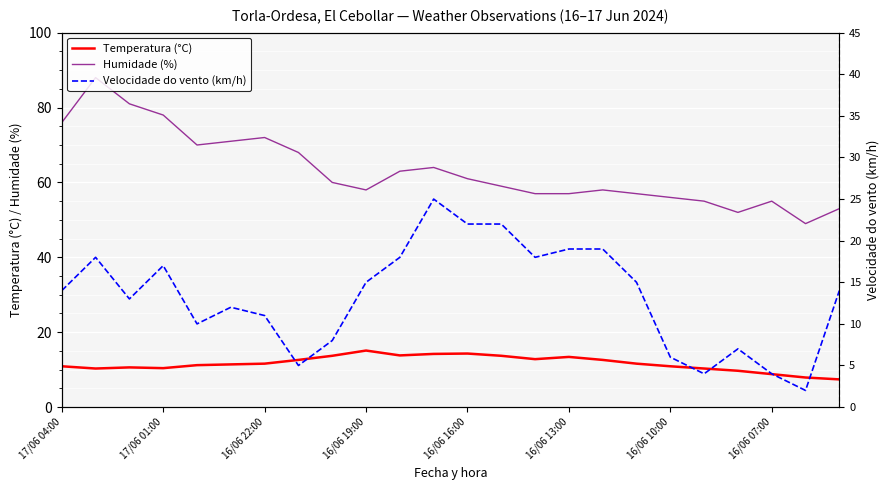

What is the label of the 24th point from the right?

17/06 04:00